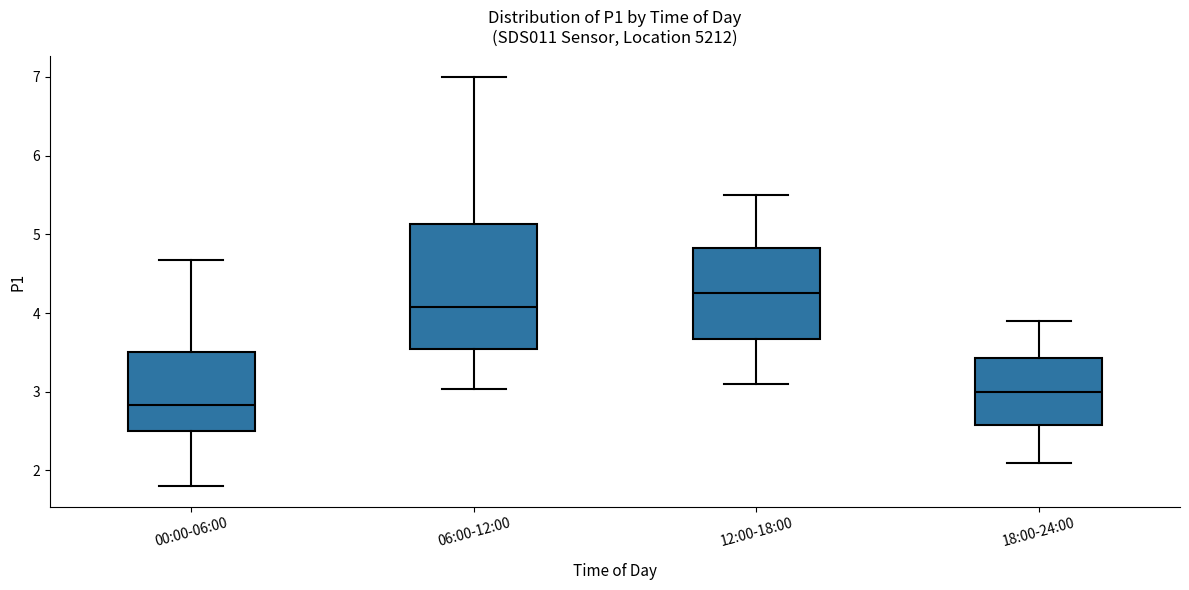

Which box's median line is the highest?

12:00-18:00